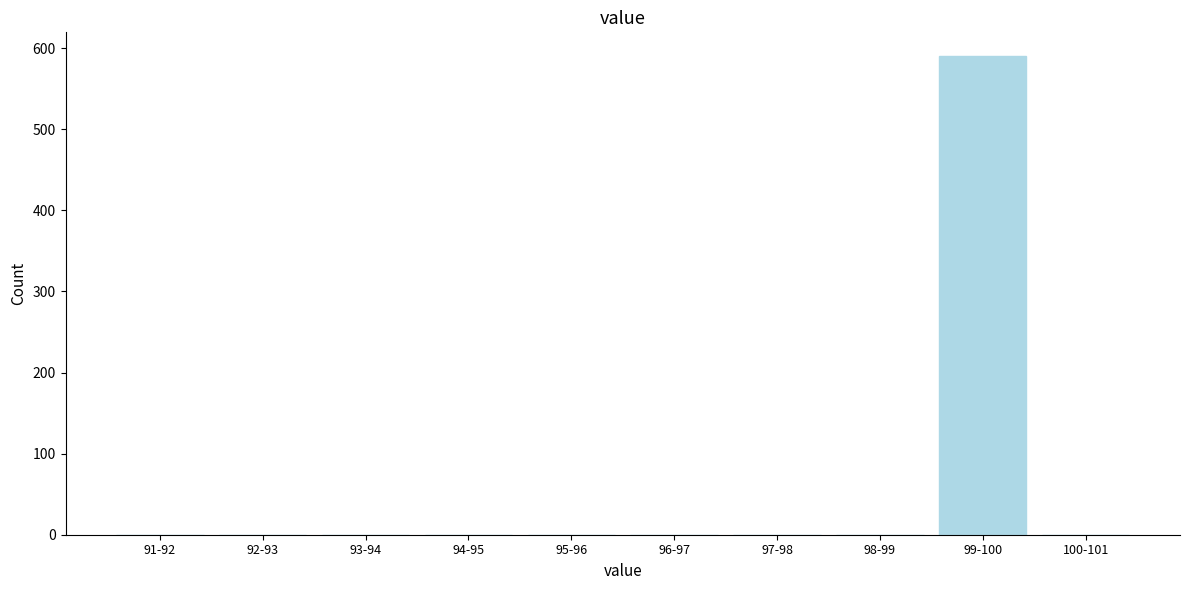

Reading right to left, what are all the values shown in this chart?

100-101=0	99-100=590	98-99=0	97-98=0	96-97=0	95-96=0	94-95=0	93-94=0	92-93=0	91-92=0